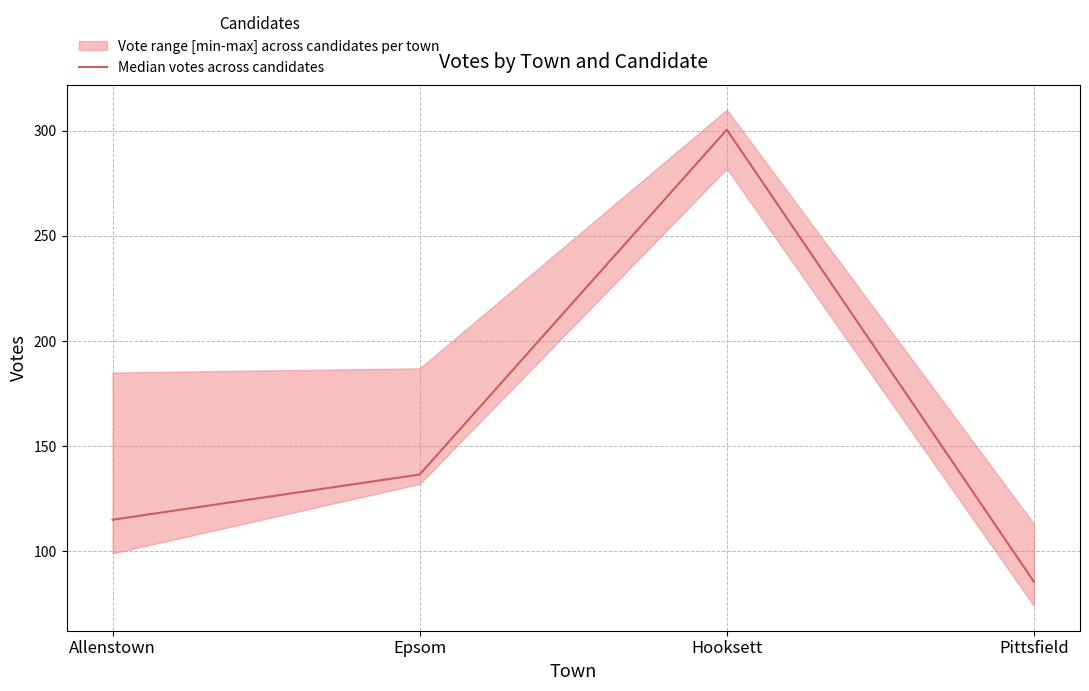

Reading left to right, transcribe all the data shown in this chart.

Allenstown=115.0	Epsom=136.5	Hooksett=300.5	Pittsfield=85.5